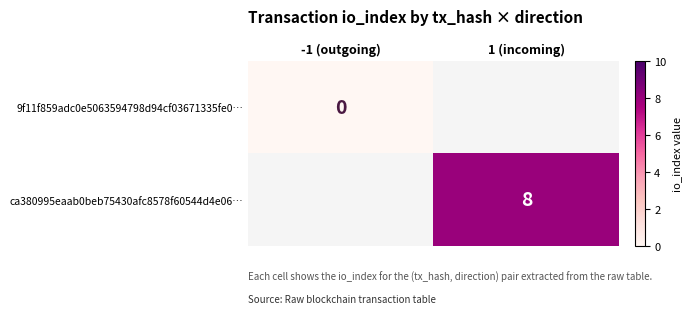

The ca380995eaab0beb75430afc8578f60544d4e06… series shows 3 at 1 (incoming). True or false?

False